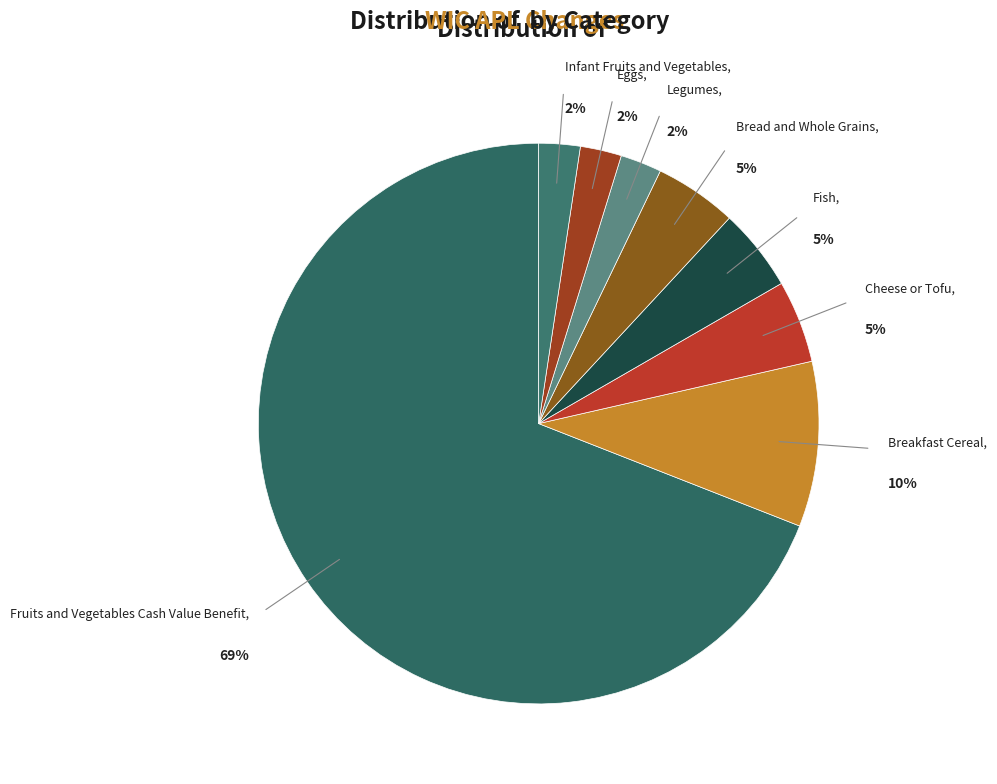

What is the largest slice in the pie chart?

Fruits and Vegetables Cash Value Benefit